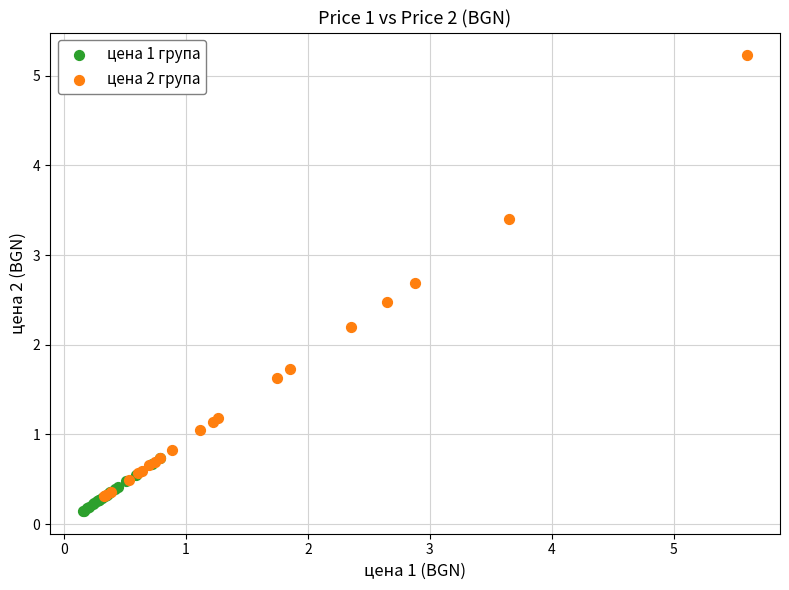

Which series contains the highest Y value?

цена 2 група